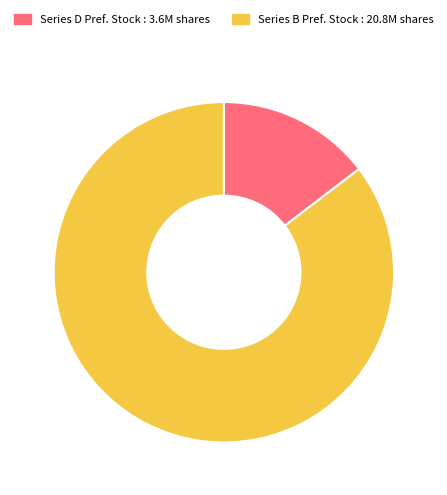

Which category has the smallest portion of the pie?

Series D Pref. Stock : 3.6M shares